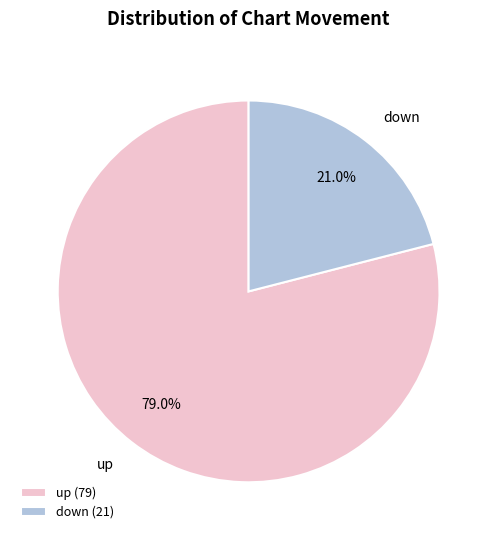

What percentage is the up slice, to the nearest percent?

79%